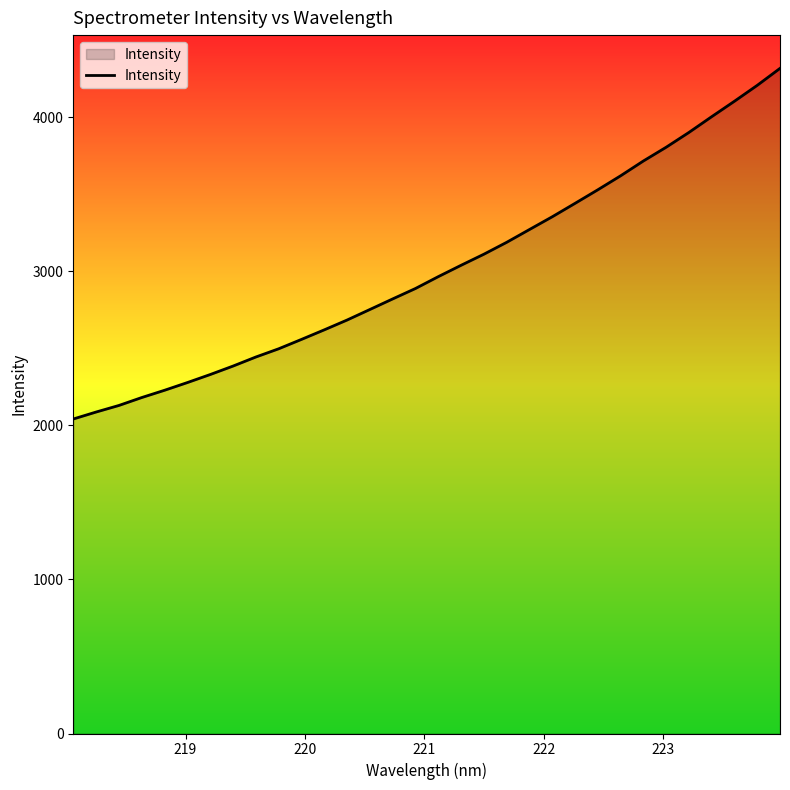

What is the difference between the second highest and second lowest values?

2121.1